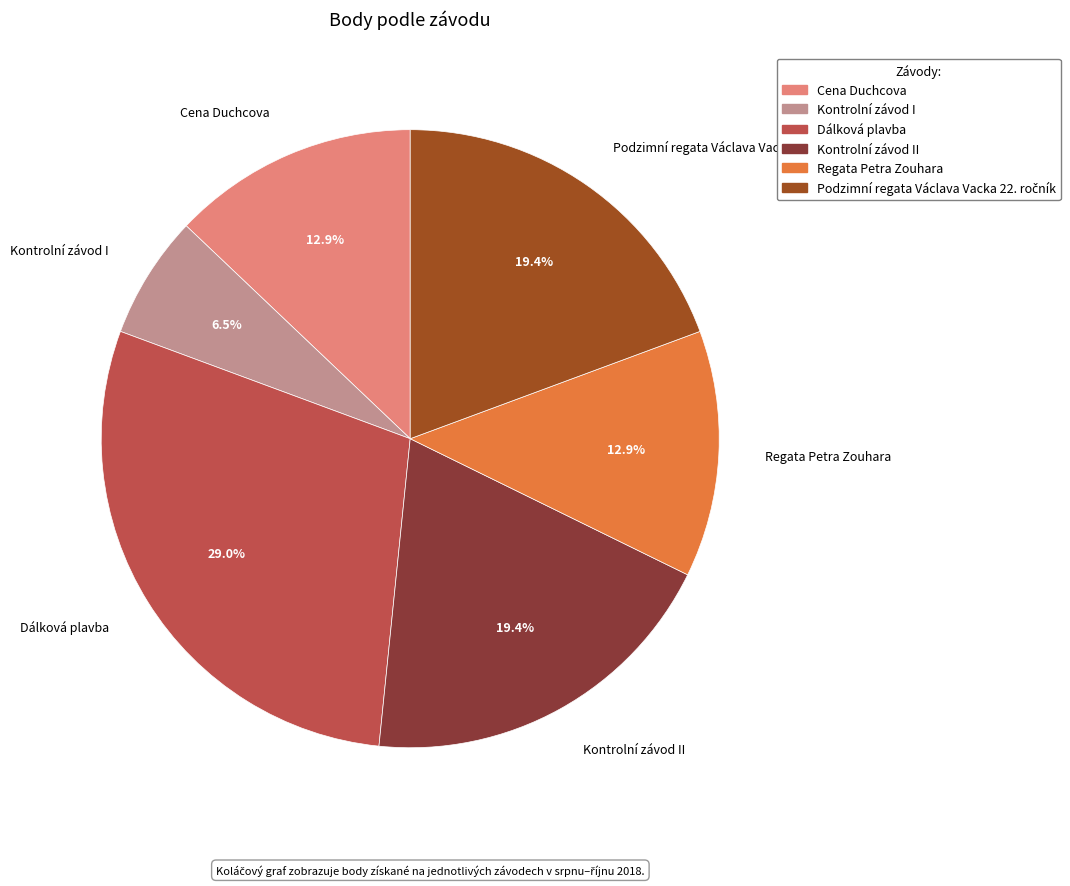

What is the ratio of the value at Kontrolní závod II to the value at Regata Petra Zouhara?

1.5